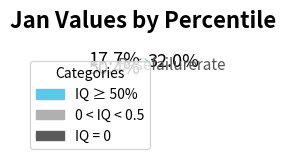

Which category has the smallest portion of the pie?

IQ = 0